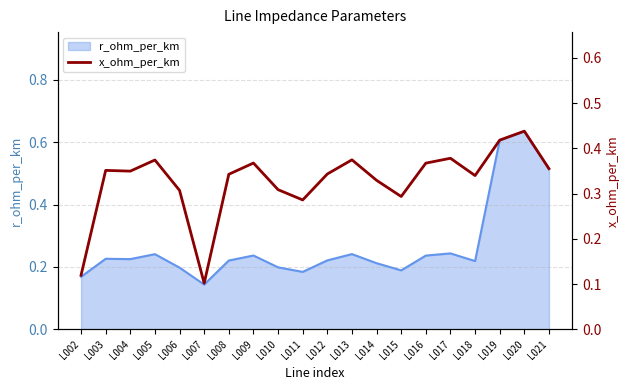

The r_ohm_per_km series shows 0.3 at L010. True or false?

False